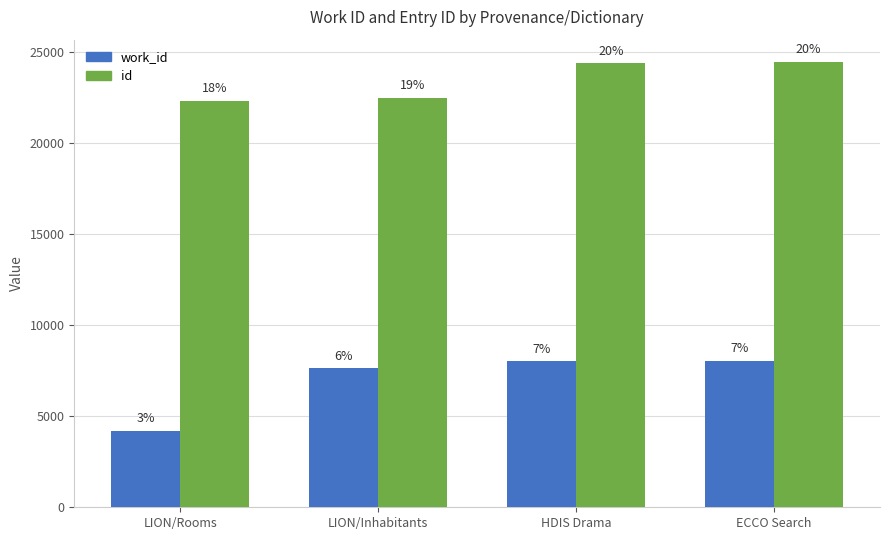

Reading right to left, list all the values displayed in this chart.

work_id: ECCO Search=8034	HDIS Drama=8017	LION/Inhabitants=7637	LION/Rooms=4193
id: ECCO Search=24464	HDIS Drama=24399	LION/Inhabitants=22500	LION/Rooms=22316